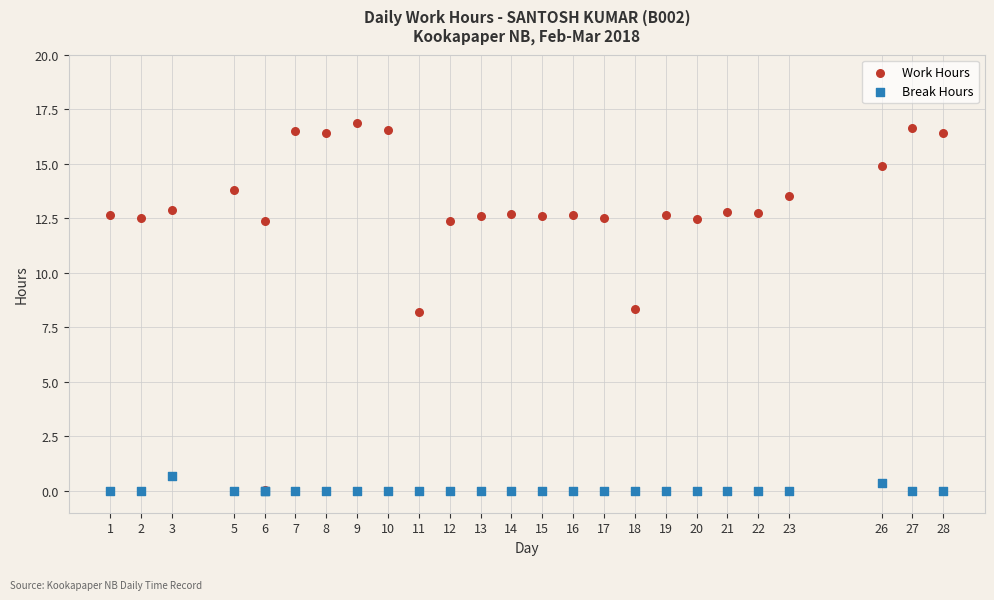

What are all the series names shown in the legend?

Work Hours, Break Hours